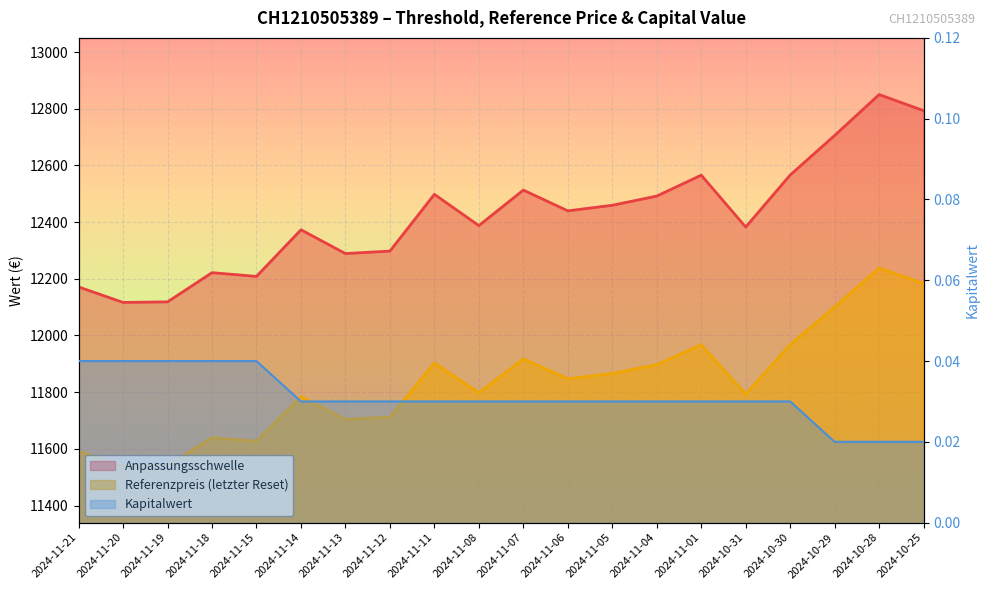

True or false: Anpassungsschwelle and Referenzpreis cross at least once.

False